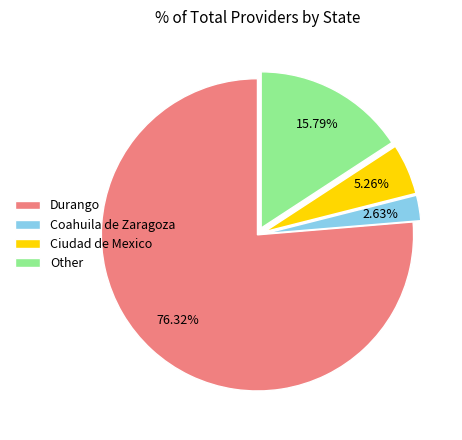

Does any single category account for the majority?

Yes